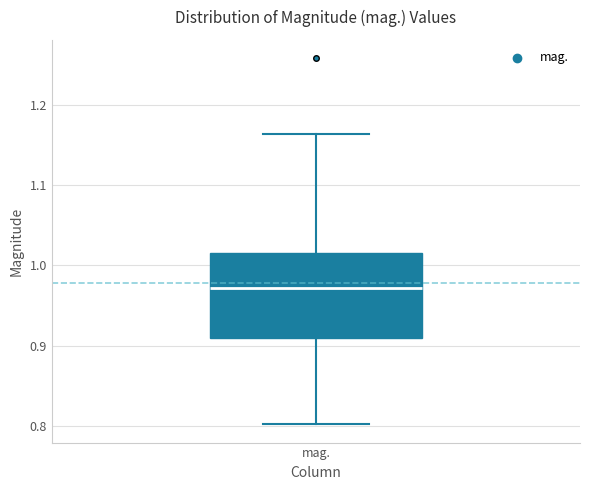

Where is the lower edge of the box for mag. on the y-axis? The values are not printed on the chart, so give them approximately, as read against the axis.

0.91